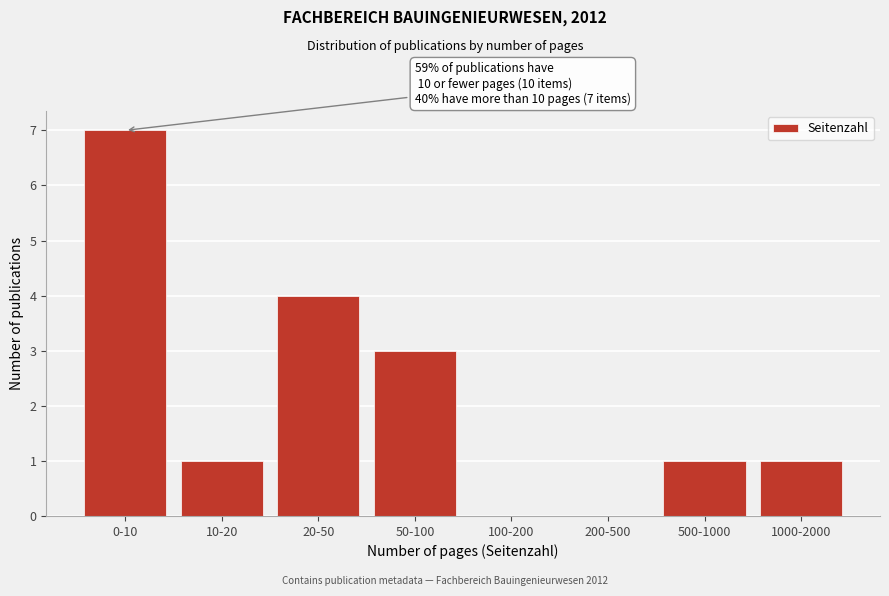

Reading left to right, transcribe all the data shown in this chart.

0-10=7	10-20=1	20-50=4	50-100=3	100-200=0	200-500=0	500-1000=1	1000-2000=1